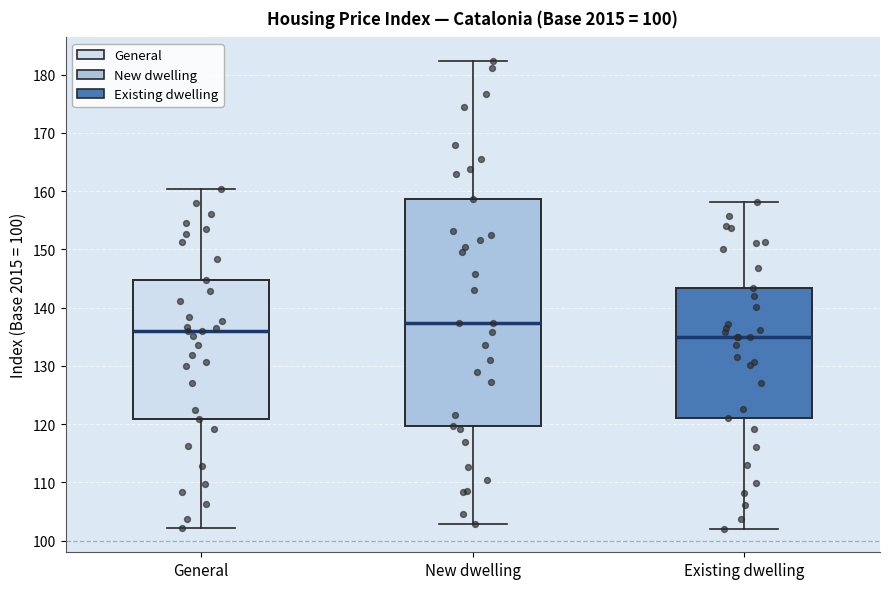

Which box has the lowest median line?

Existing dwelling